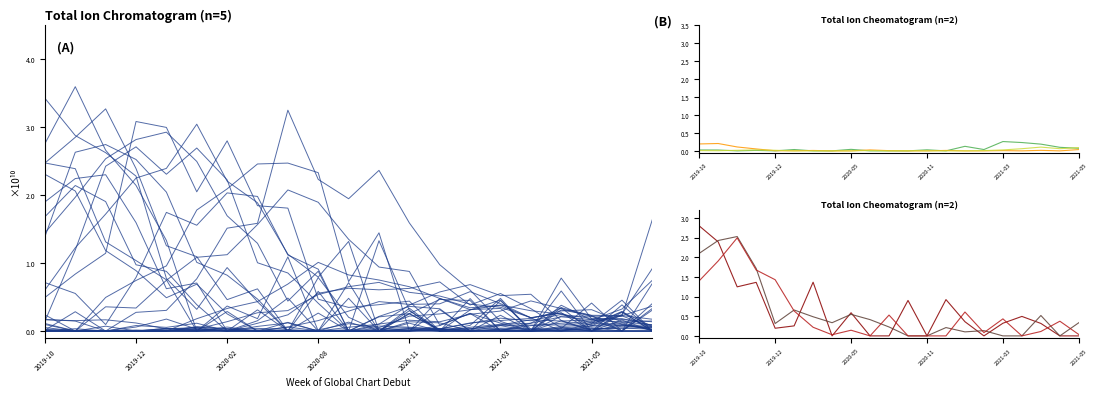

What is the average value?

4738871197.3